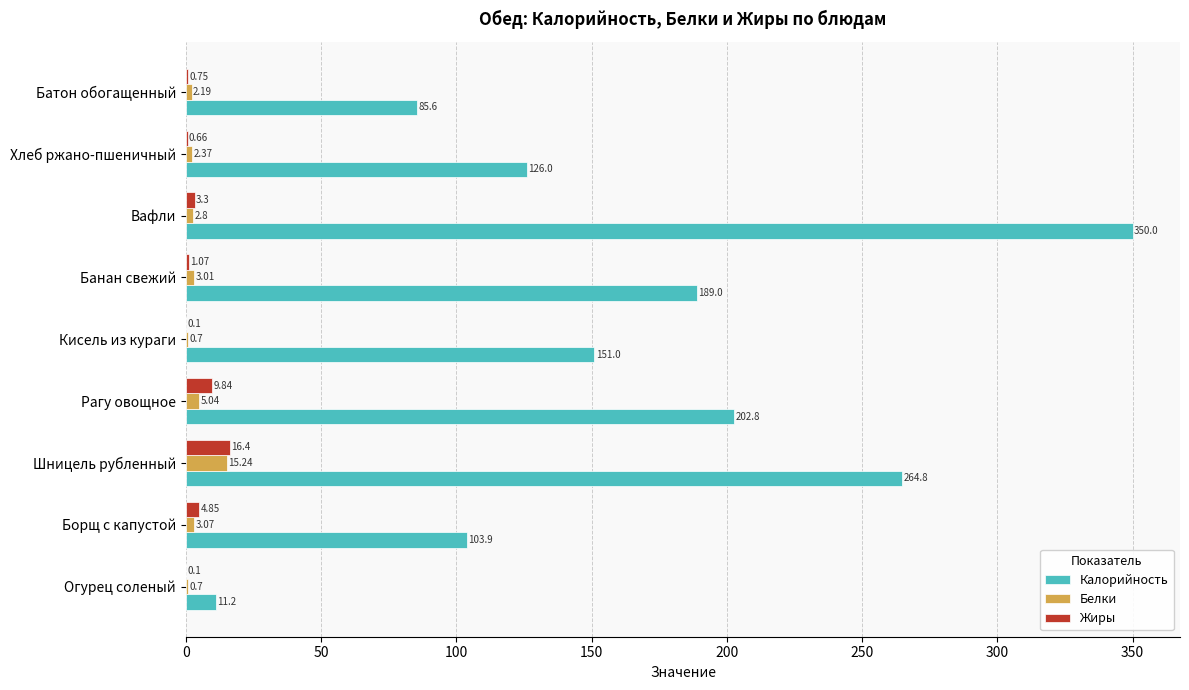

How many values in the Жиры series exceed 1?

5